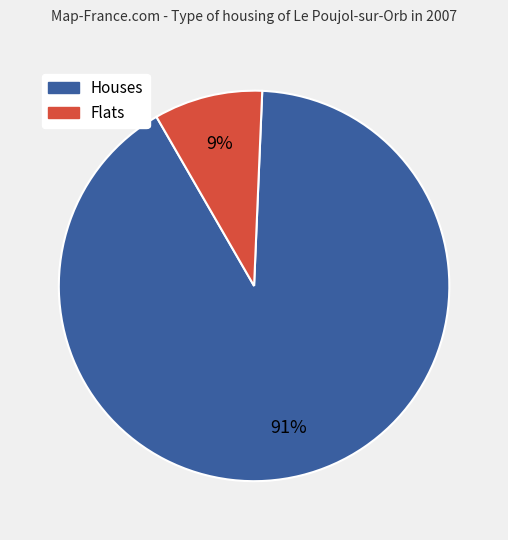

To the nearest percent, what is the difference between the largest and smallest slice percentages?

82%